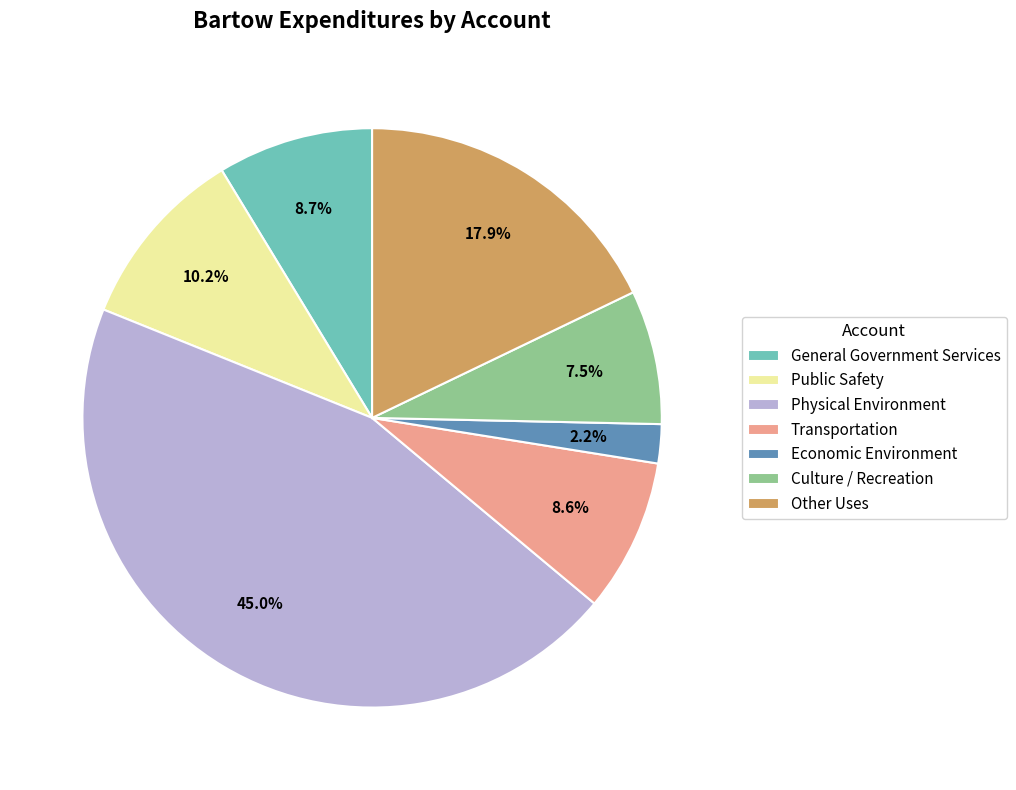

Does Physical Environment account for over 50% of the chart?

No